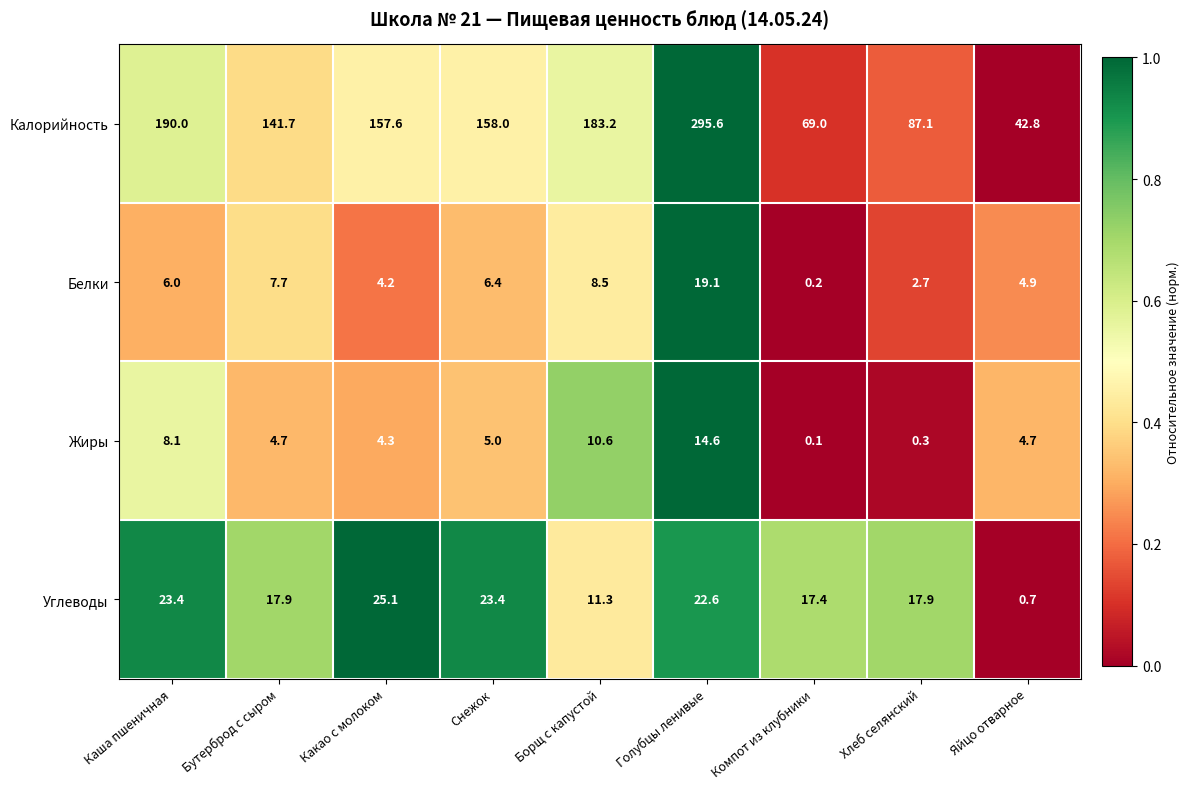

At Какао с молоком, list the series in order from largest to smallest.

Калорийность, Углеводы, Жиры, Белки